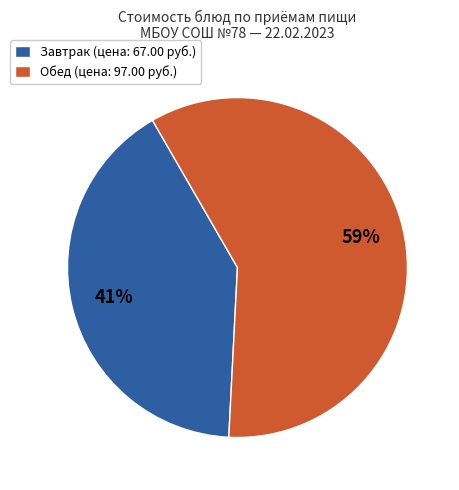

Which has a higher value, Обед (цена: 97.00 руб.) or Завтрак (цена: 67.00 руб.)?

Обед (цена: 97.00 руб.)